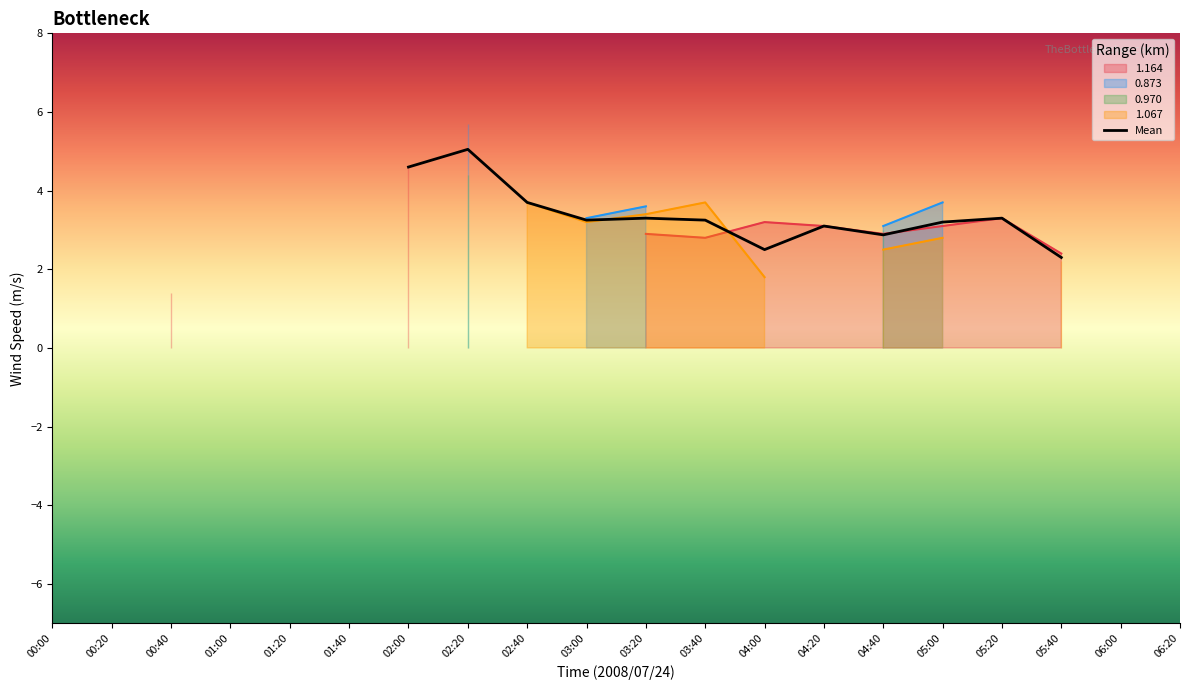

The value at 03:40 is 3.2. True or false?

True